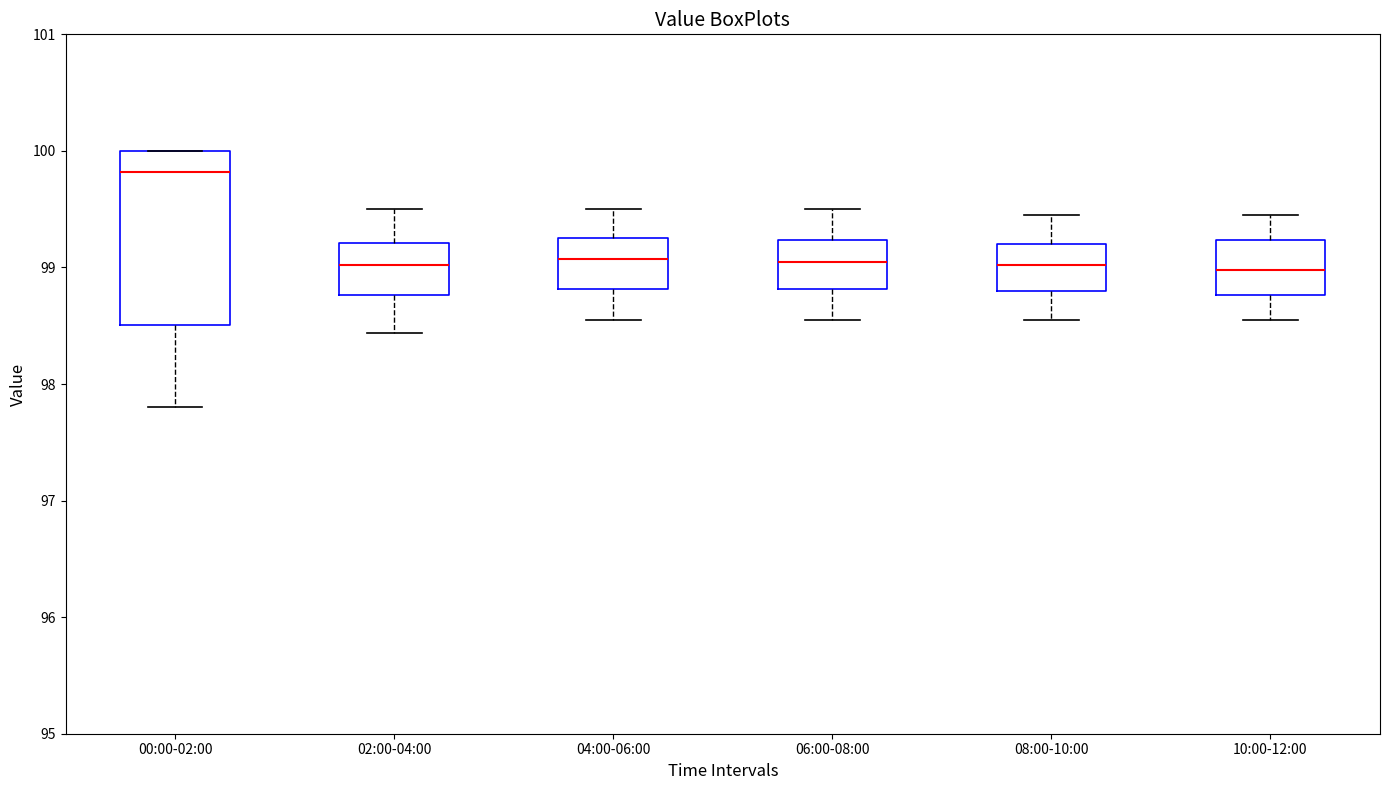

Reading left to right, transcribe this box plot: for each box, give where its median line is, the range the box spans, and where its two whiskers end, as read against the y-axis. The values are not printed on the chart, so give them approximately, as read against the axis.

00:00-02:00: median 99.8, box 98.5 to 100.0, whiskers 97.8 to 100.0
02:00-04:00: median 99.0, box 98.8 to 99.2, whiskers 98.4 to 99.5
04:00-06:00: median 99.1, box 98.8 to 99.3, whiskers 98.6 to 99.5
06:00-08:00: median 99.1, box 98.8 to 99.2, whiskers 98.6 to 99.5
08:00-10:00: median 99.0, box 98.8 to 99.2, whiskers 98.6 to 99.5
10:00-12:00: median 99.0, box 98.8 to 99.2, whiskers 98.6 to 99.5